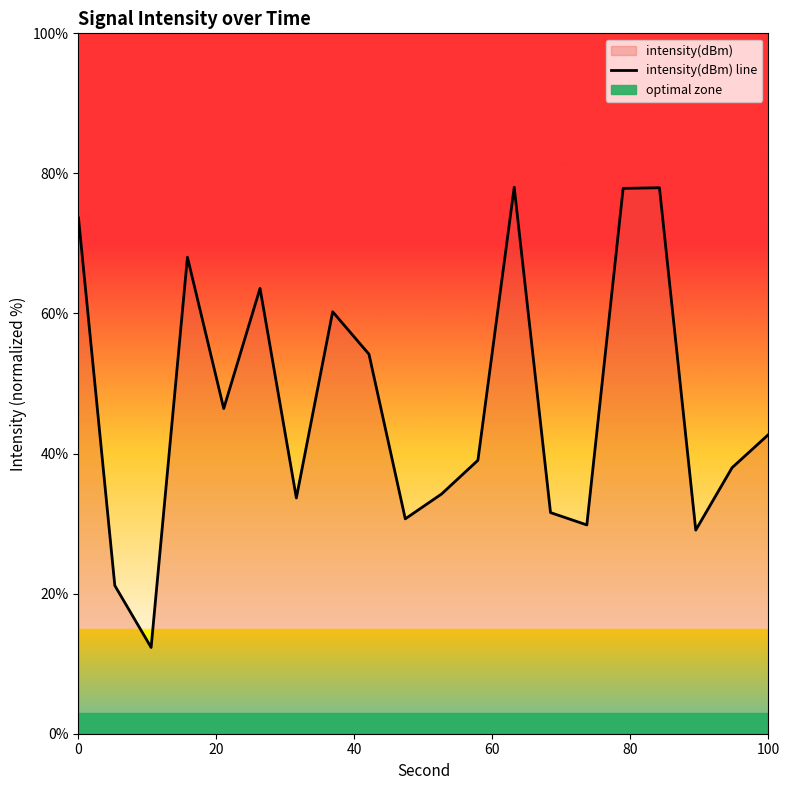

How many categories are shown in the chart?

20